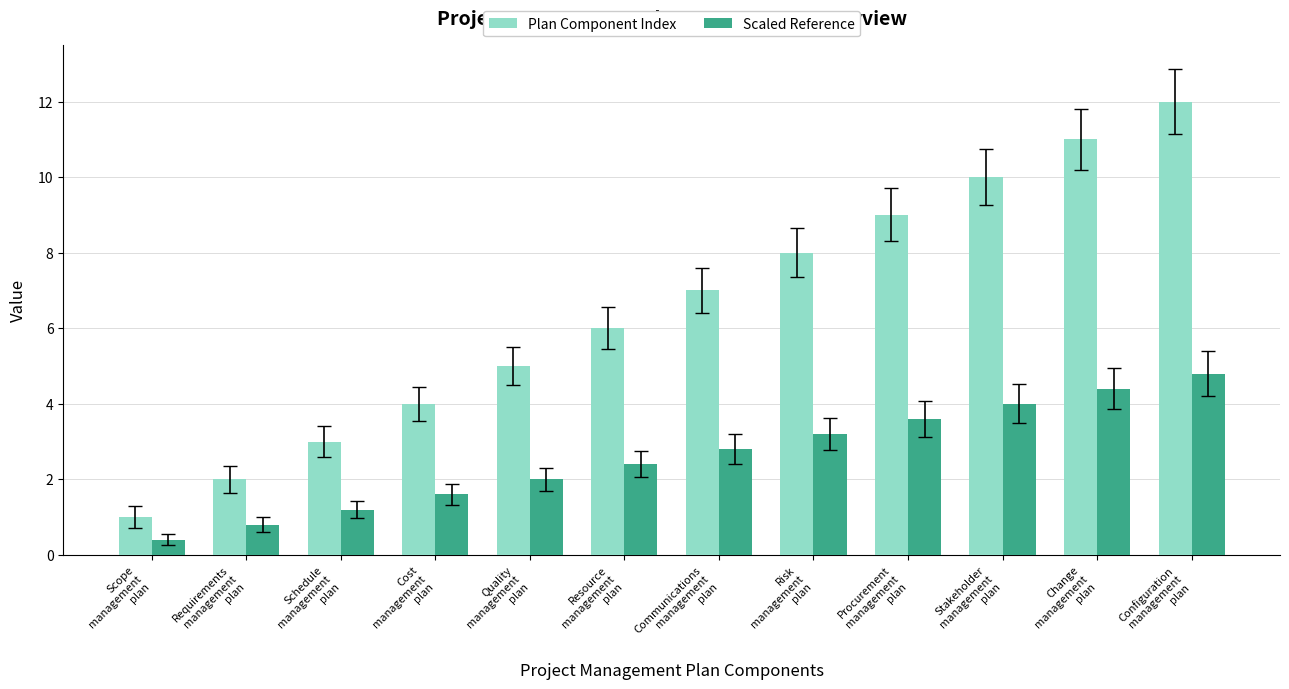

Which series has the largest total across all categories?

Plan Component Index